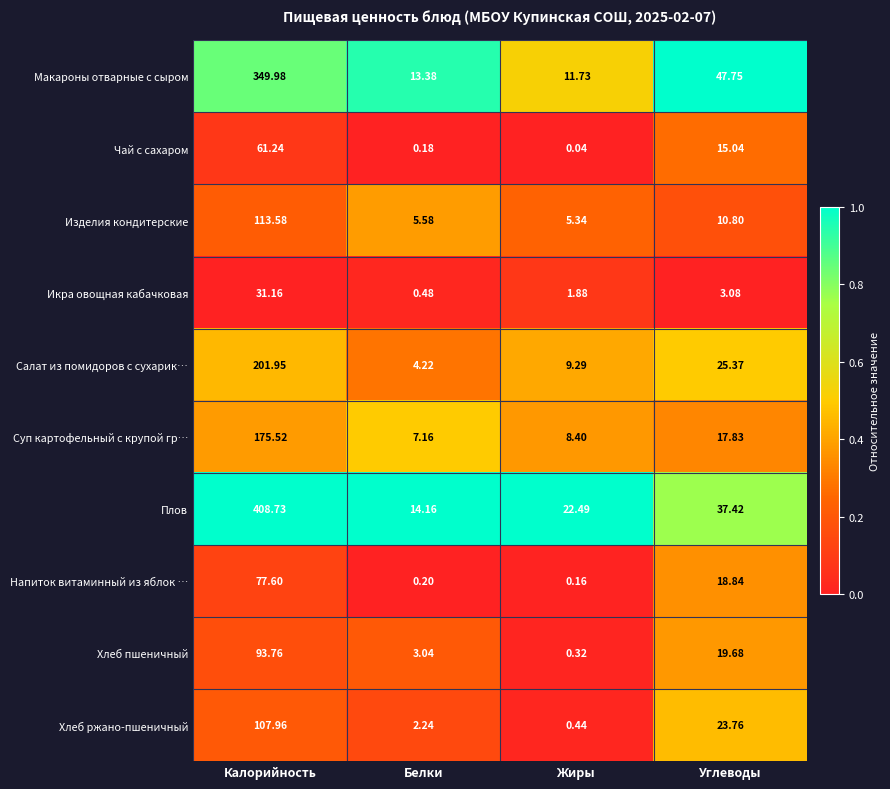

Which series has the widest spread of values?

Плов